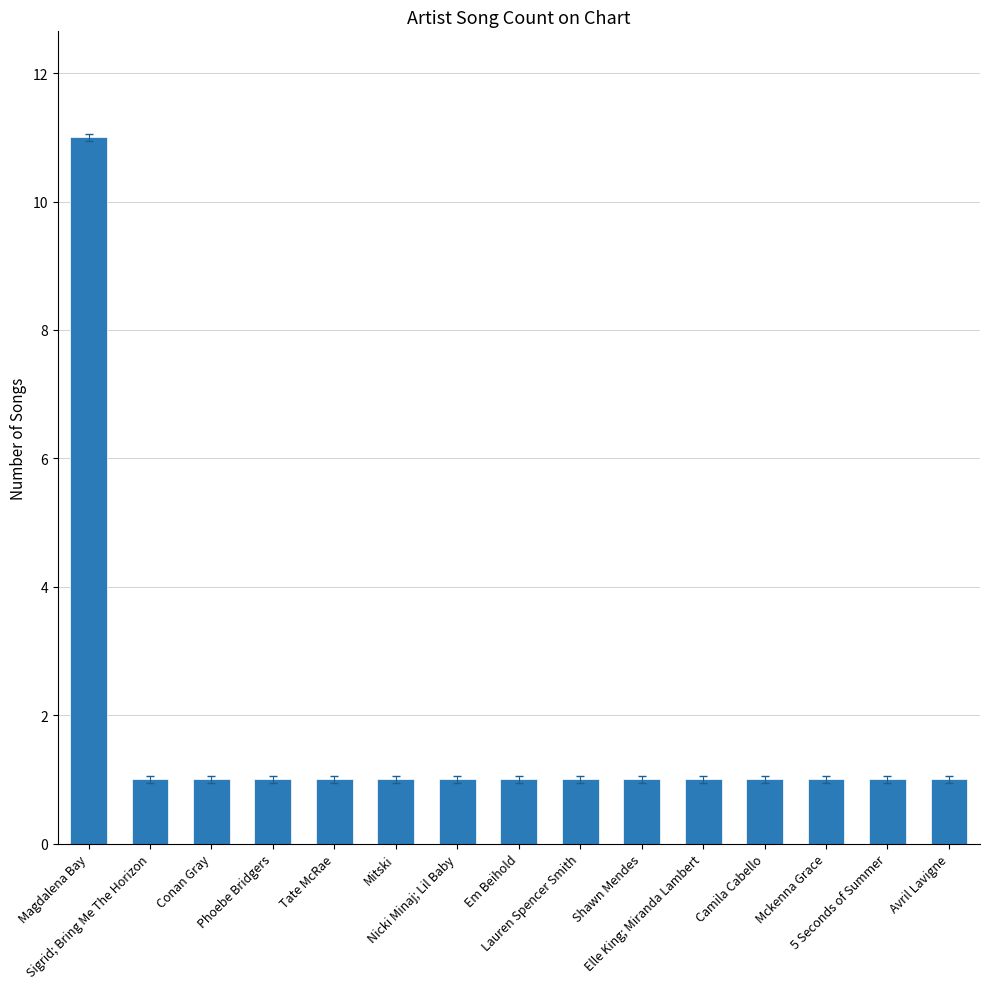

Reading left to right, transcribe all the data shown in this chart.

Magdalena Bay=11	Sigrid; Bring Me The Horizon=1	Conan Gray=1	Phoebe Bridgers=1	Tate McRae=1	Mitski=1	Nicki Minaj; Lil Baby=1	Em Beihold=1	Lauren Spencer Smith=1	Shawn Mendes=1	Elle King; Miranda Lambert=1	Camila Cabello=1	Mckenna Grace=1	5 Seconds of Summer=1	Avril Lavigne=1